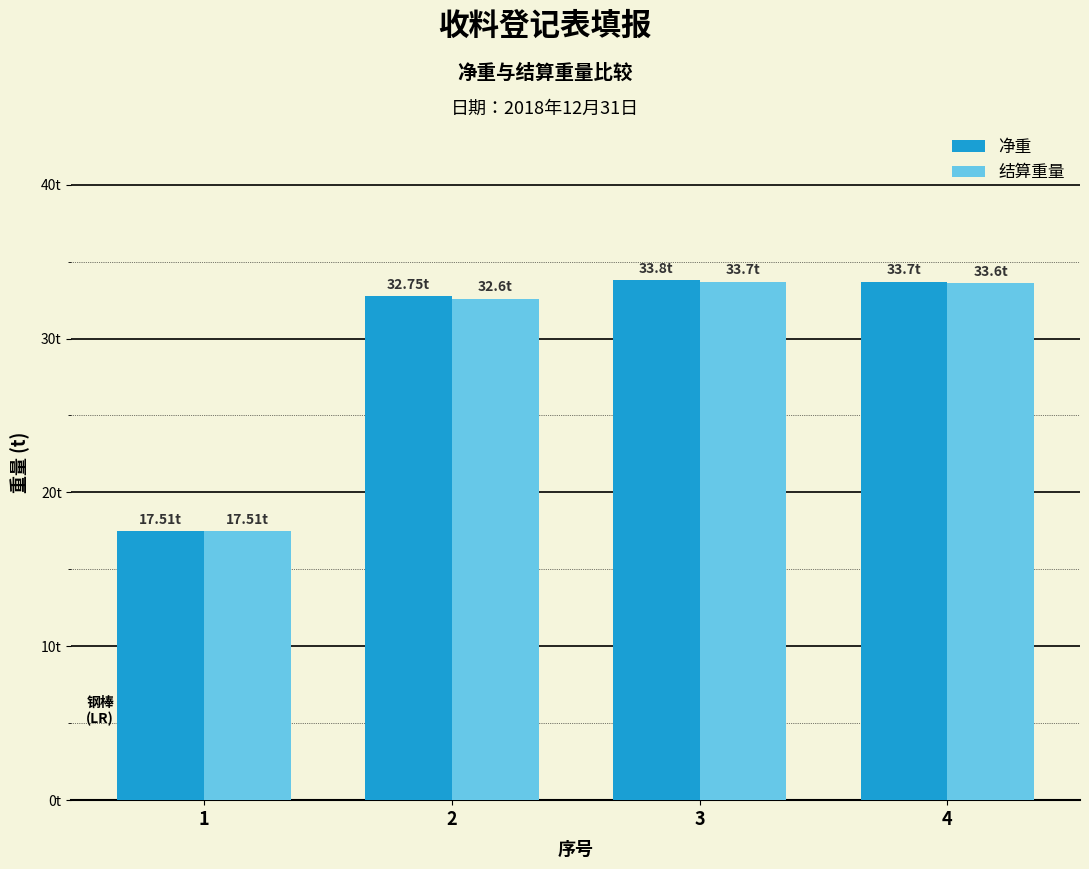

At which category does the chart reach its minimum across all series?

1